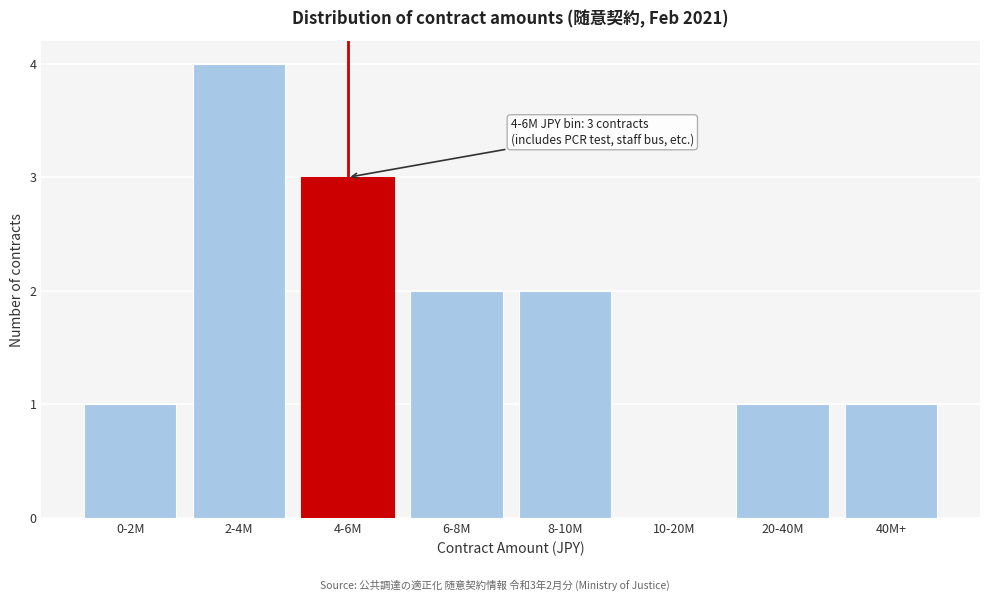

Reading left to right, list all the values displayed in this chart.

0-2M=1	2-4M=4	4-6M=3	6-8M=2	8-10M=2	10-20M=0	20-40M=1	40M+=1